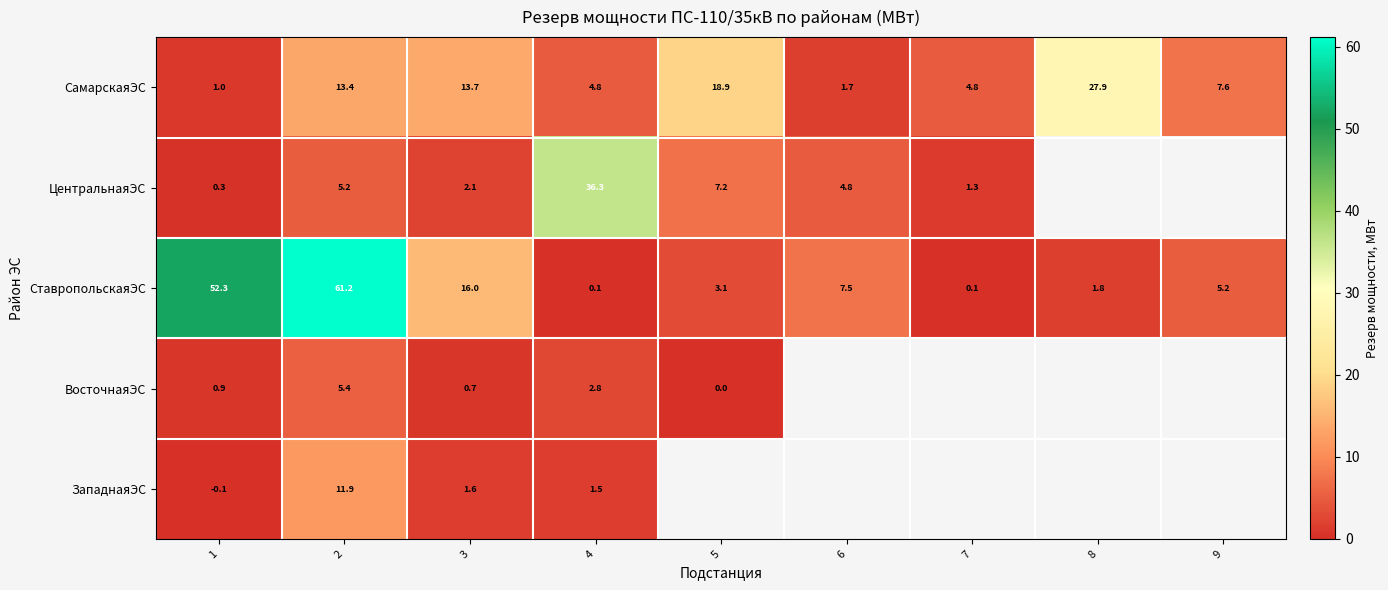

Rank the series at 2 from highest to lowest value.

СтавропольскаяЭС, СамарскаяЭС, ЗападнаяЭС, ВосточнаяЭС, ЦентральнаяЭС